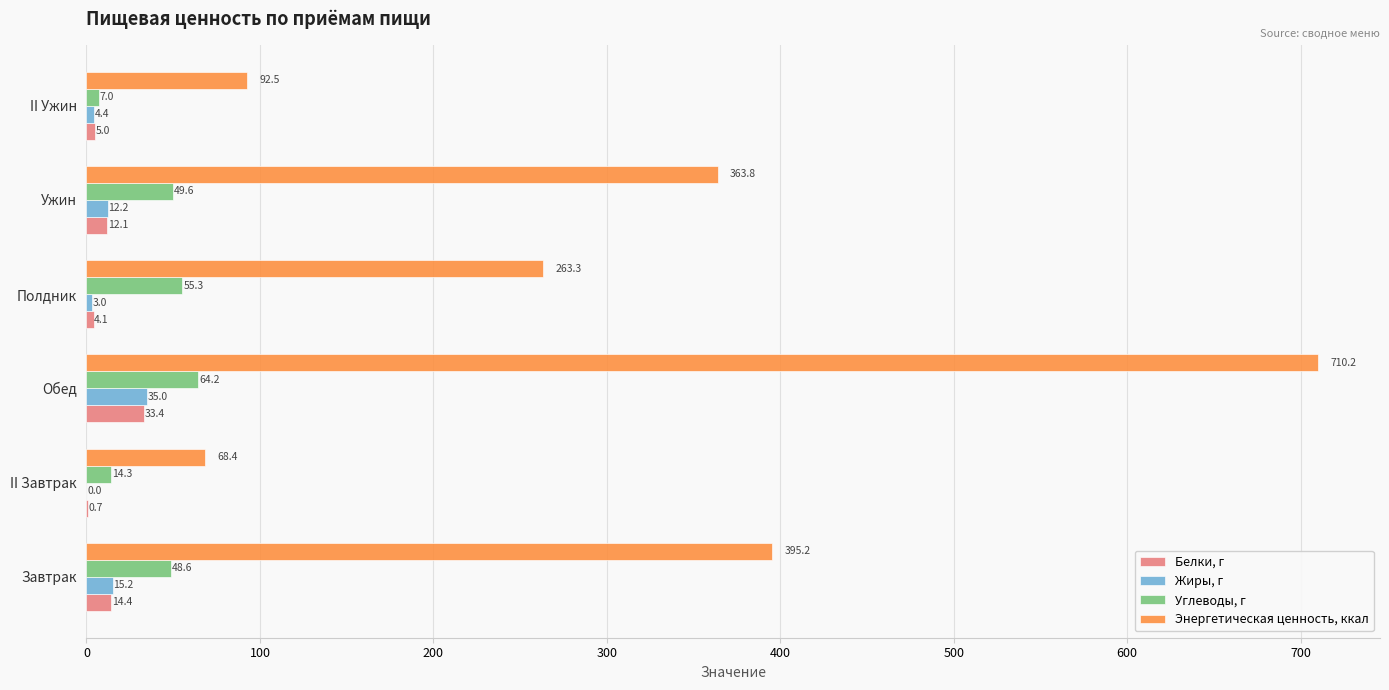

Which series changed the most between II Завтрак and II Ужин?

Энергетическая ценность, ккал